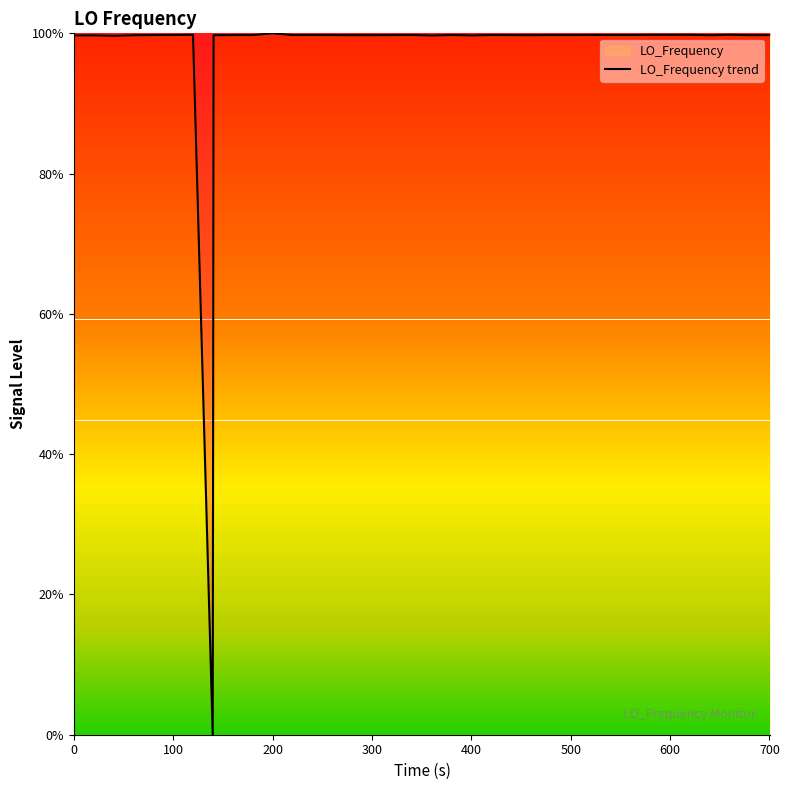

What is the difference between the maximum and minimum values?

100.0